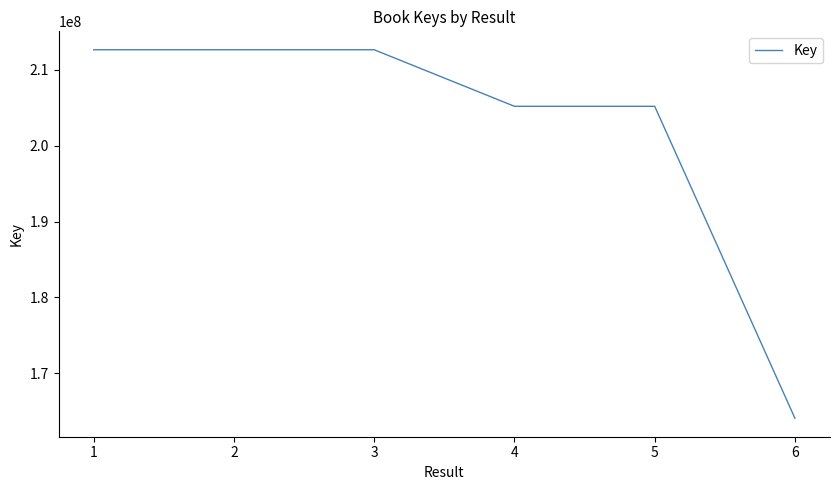

What is the sum of the values at 3 and 1?

425302156